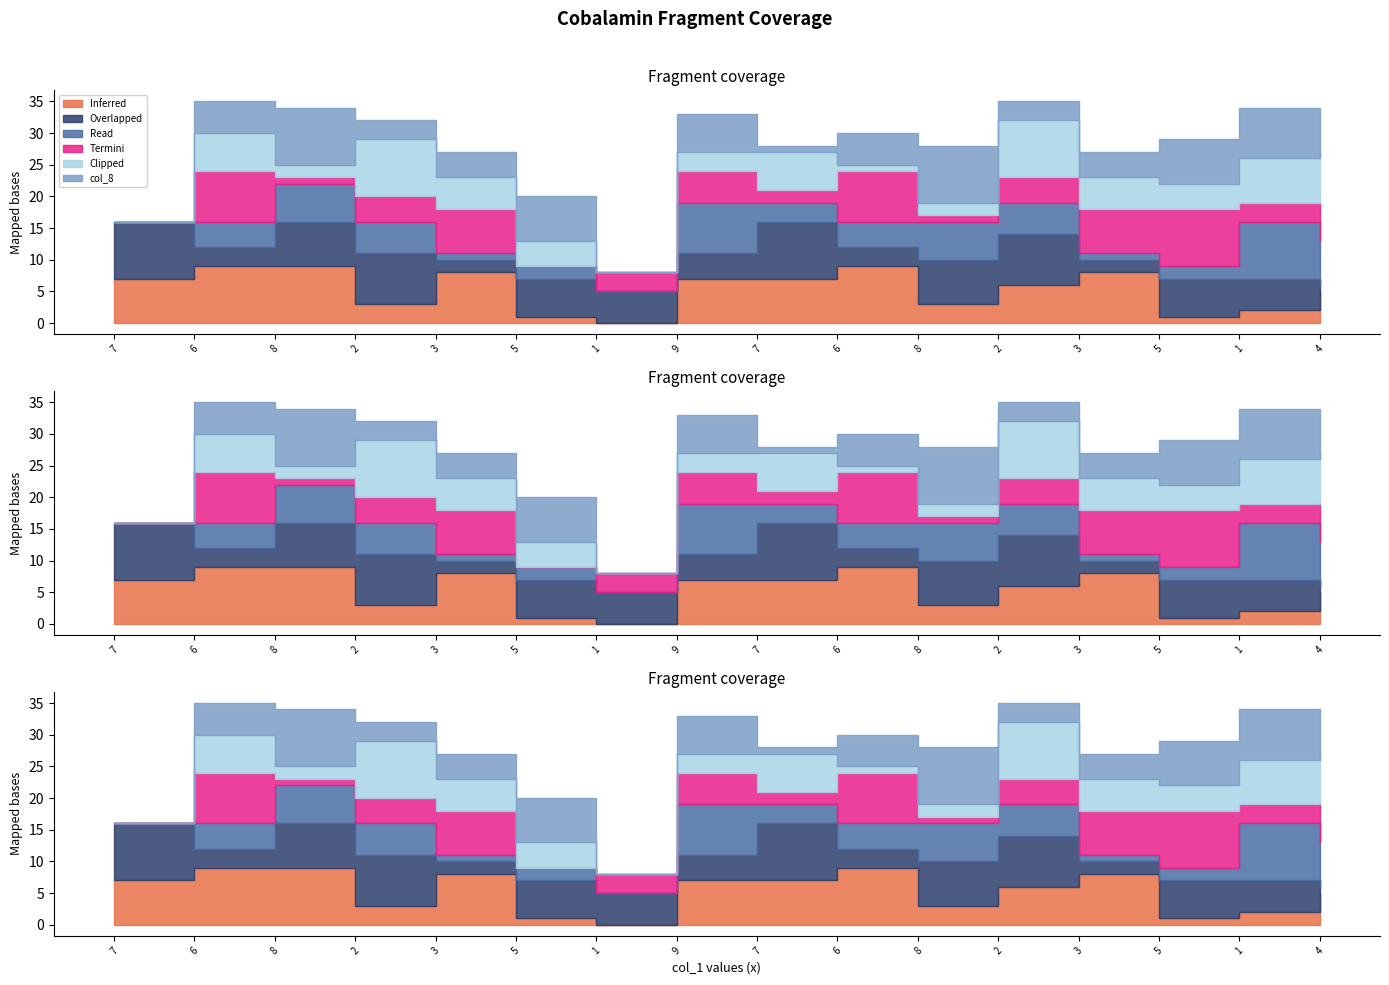

At how many categories does at least one series exceed 3?

16